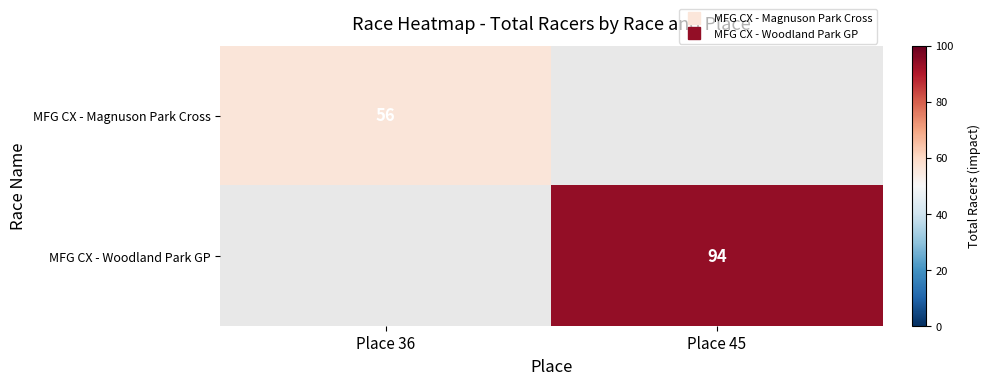

List the series in order of their peak value, lowest first.

MFG CX - Magnuson Park Cross, MFG CX - Woodland Park GP